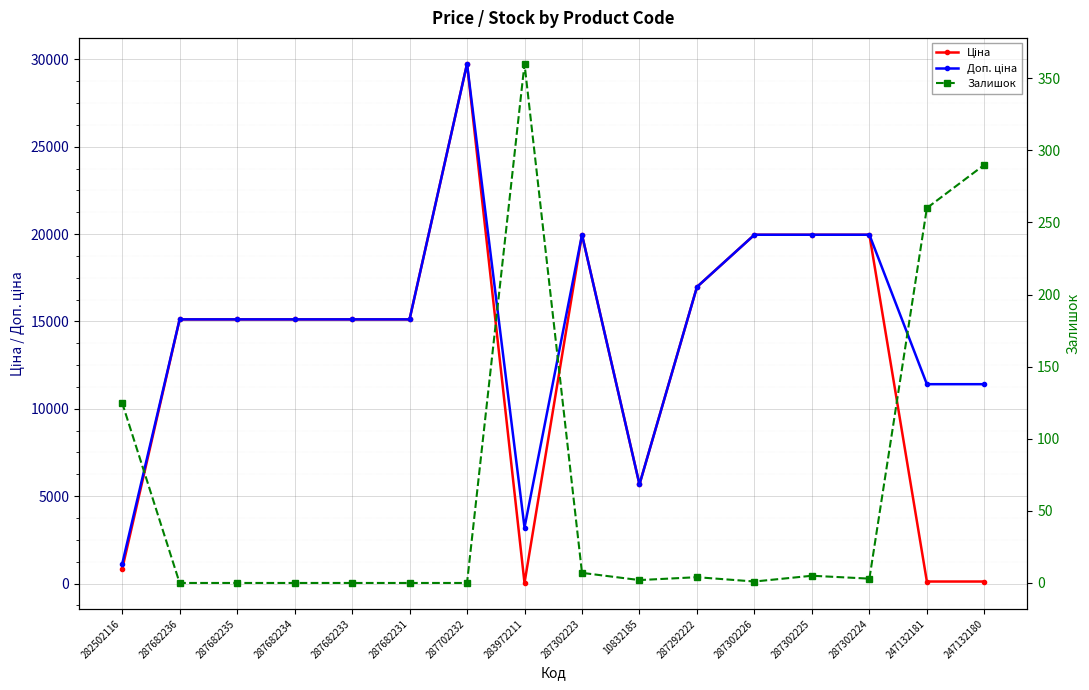

How many data points in Залишок are above 3?

7